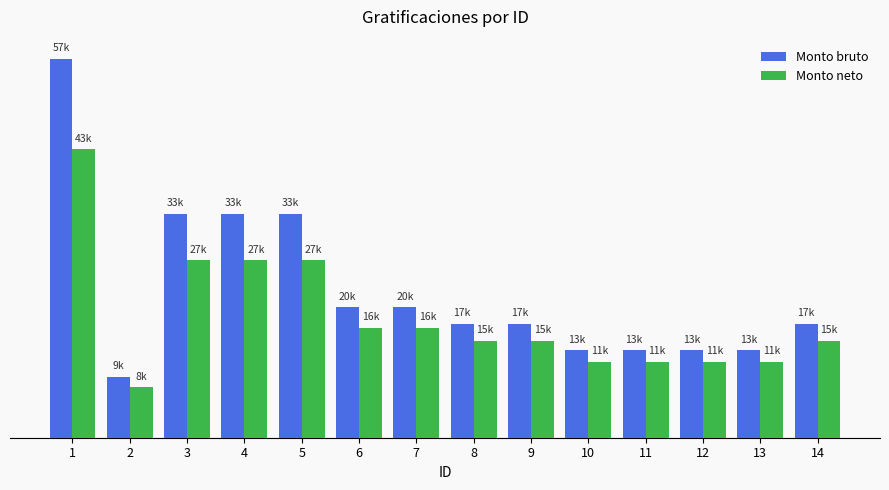

Rank the series by their maximum value, from lowest to highest.

Monto neto, Monto bruto